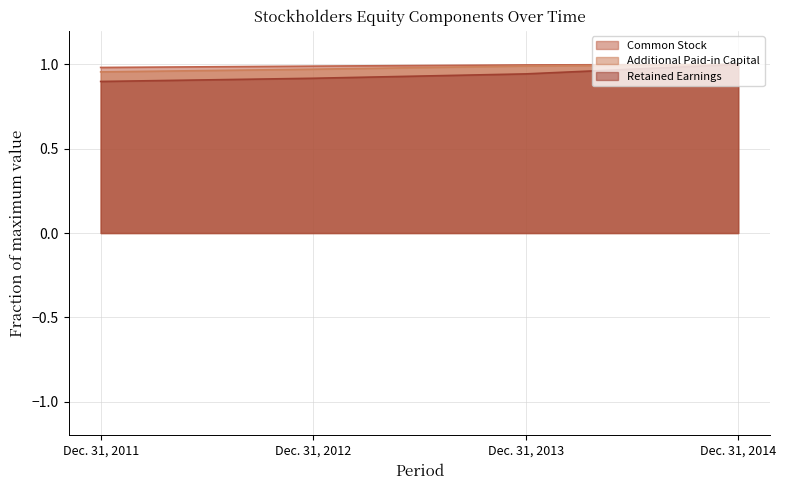

True or false: Additional Paid-in Capital and Common Stock cross at least once.

False